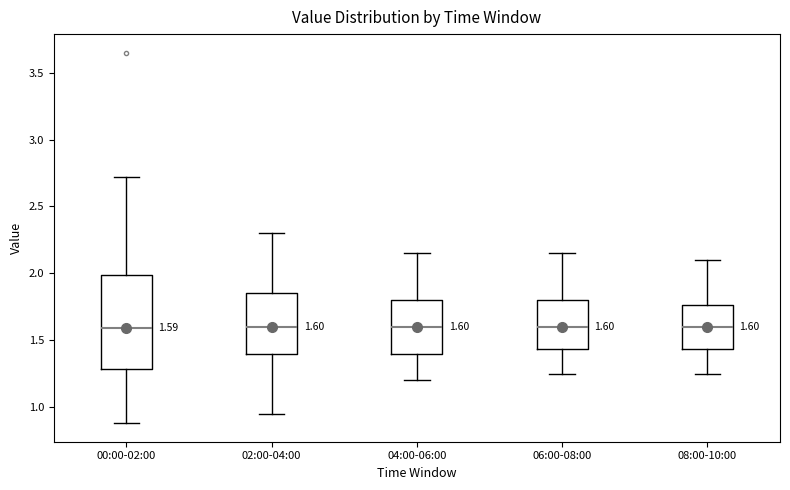

Comparing the boxes themselves (not the whiskers), which one is the tallest?

00:00-02:00